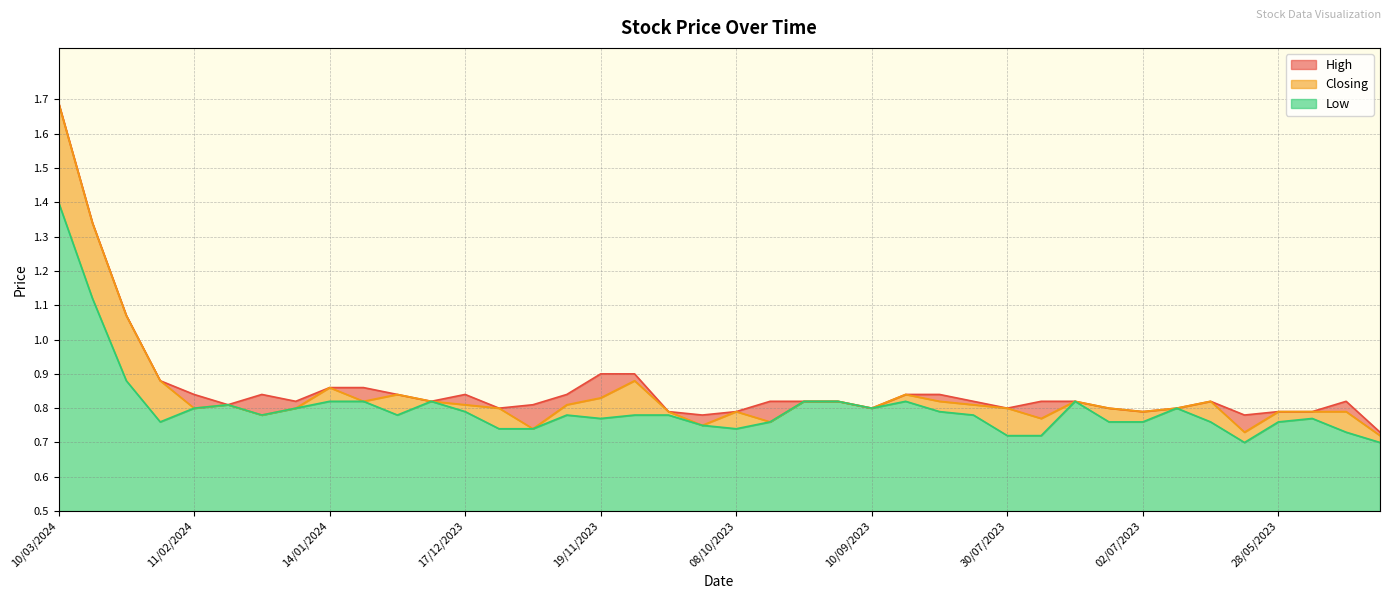

What is the difference between the maximum and minimum values in the High series?

1.0